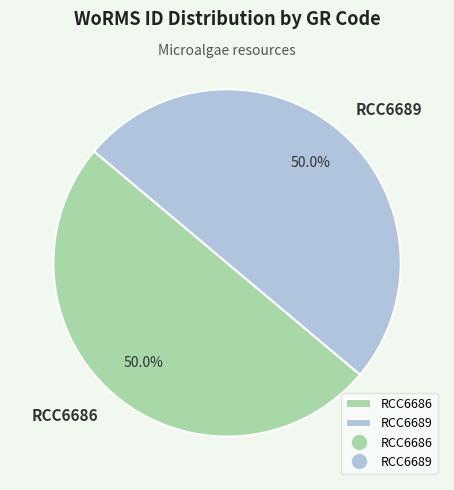

What portion of the pie excludes RCC6686?

50.0%